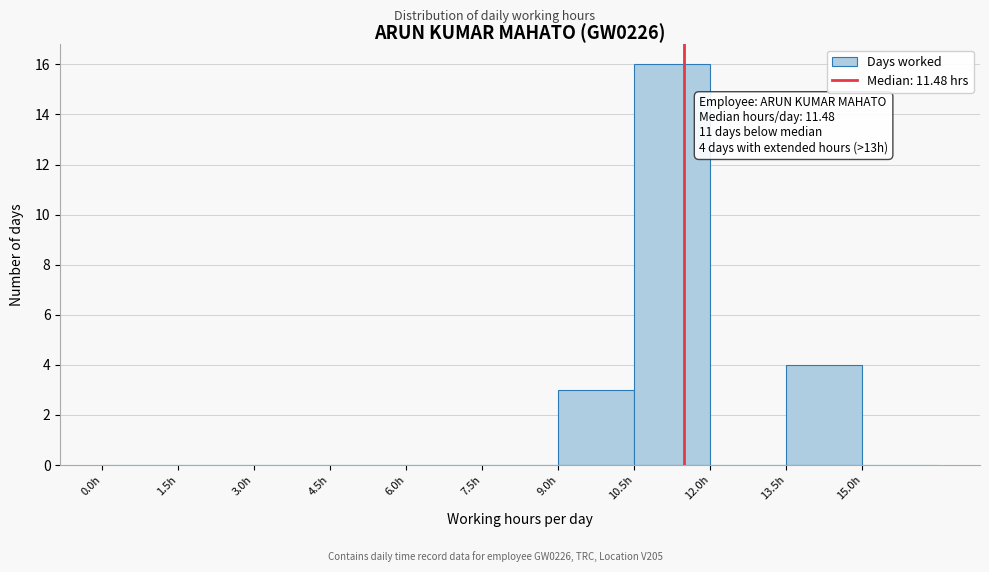

Over which range of the x-axis is the bar tallest?

10.5 to 12.0